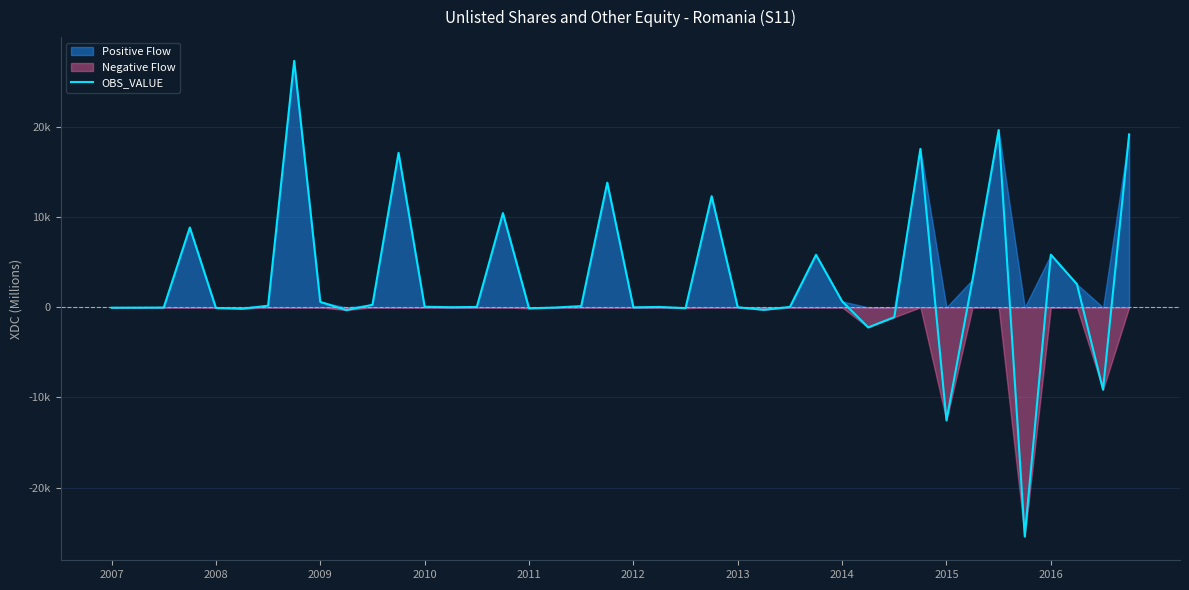

How many positive values are there?

24